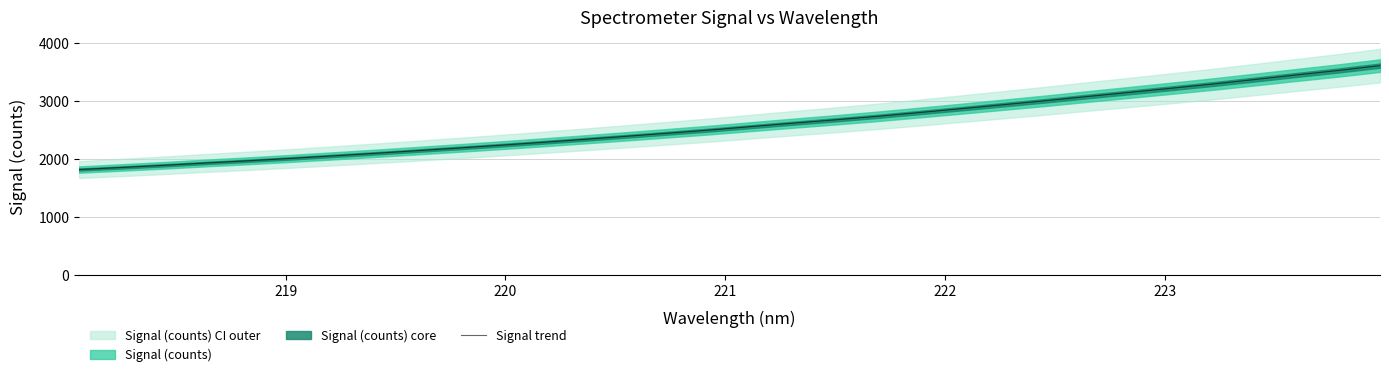

How many data points are above 2558?

16